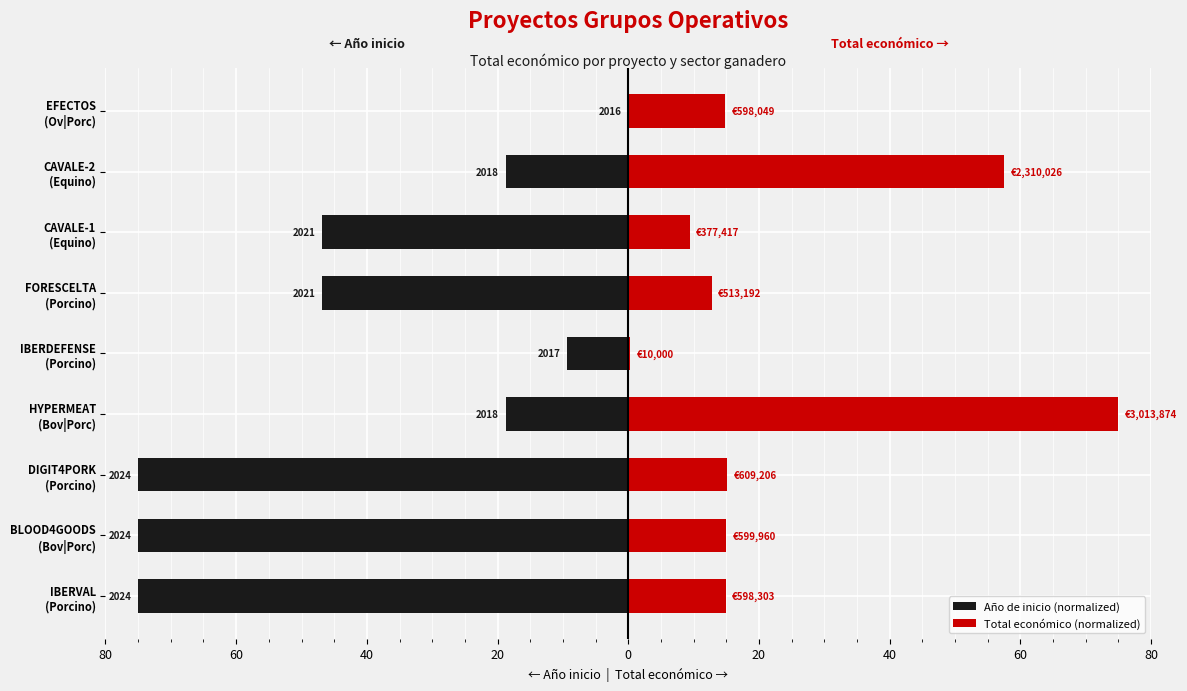

Does the chart contain stacked bars?

No